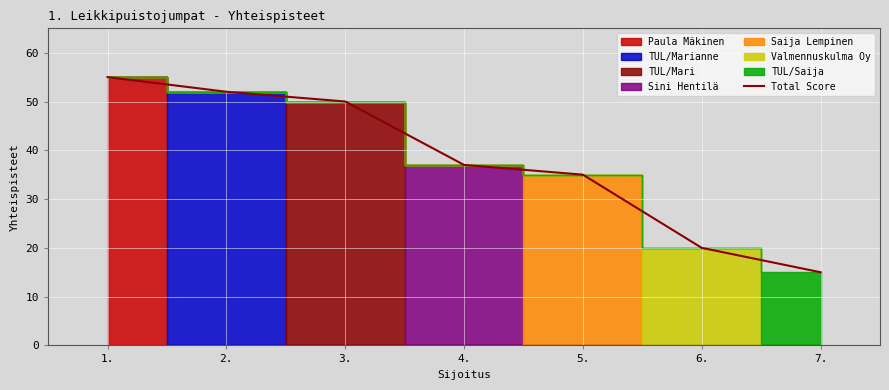

Reading left to right, transcribe all the data shown in this chart.

1.=55	2.=52	3.=50	4.=37	5.=35	6.=20	7.=15